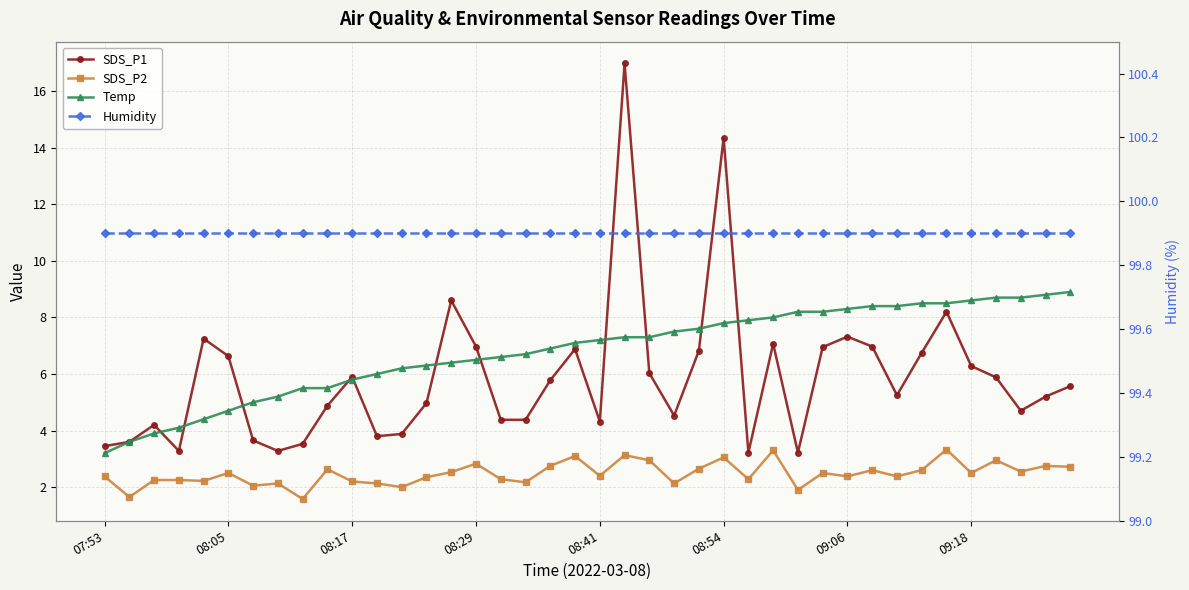

At which category does the chart reach its minimum across all series?

8